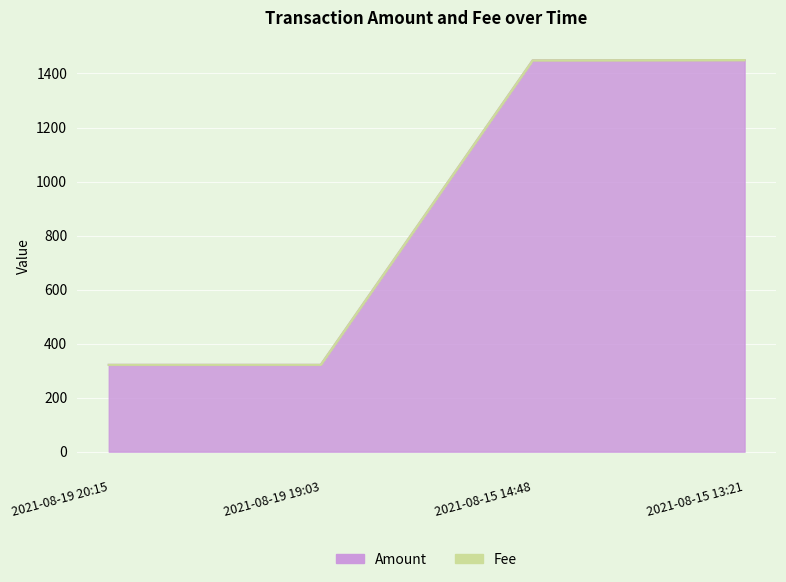

List the labels in order of value, largest first.

2021-08-15 13:21, 2021-08-15 14:48, 2021-08-19 19:03, 2021-08-19 20:15